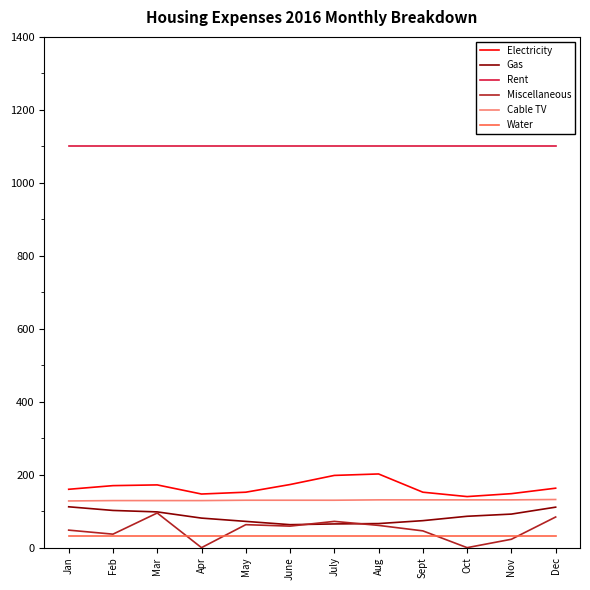

What is the difference between the highest and lowest values at Mar?

1067